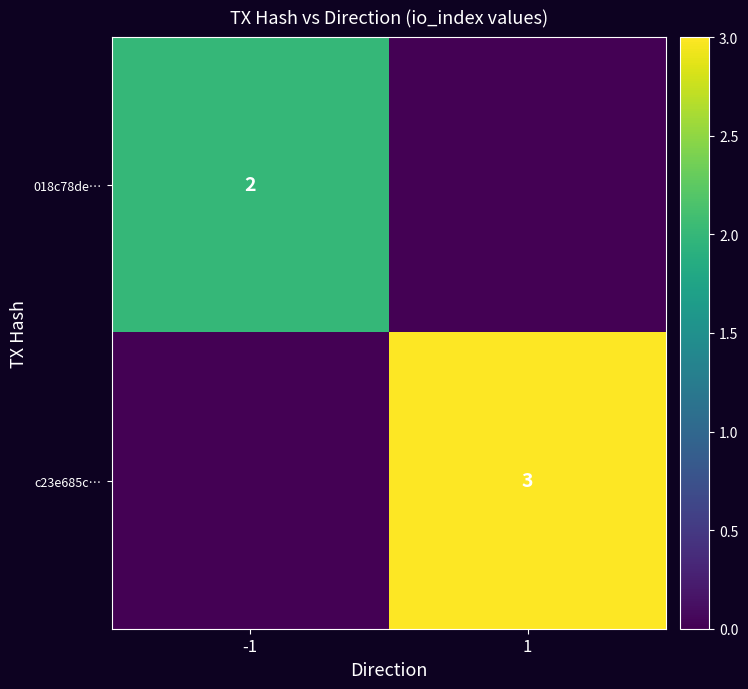

The c23e685c… series shows 1 at 1. True or false?

False